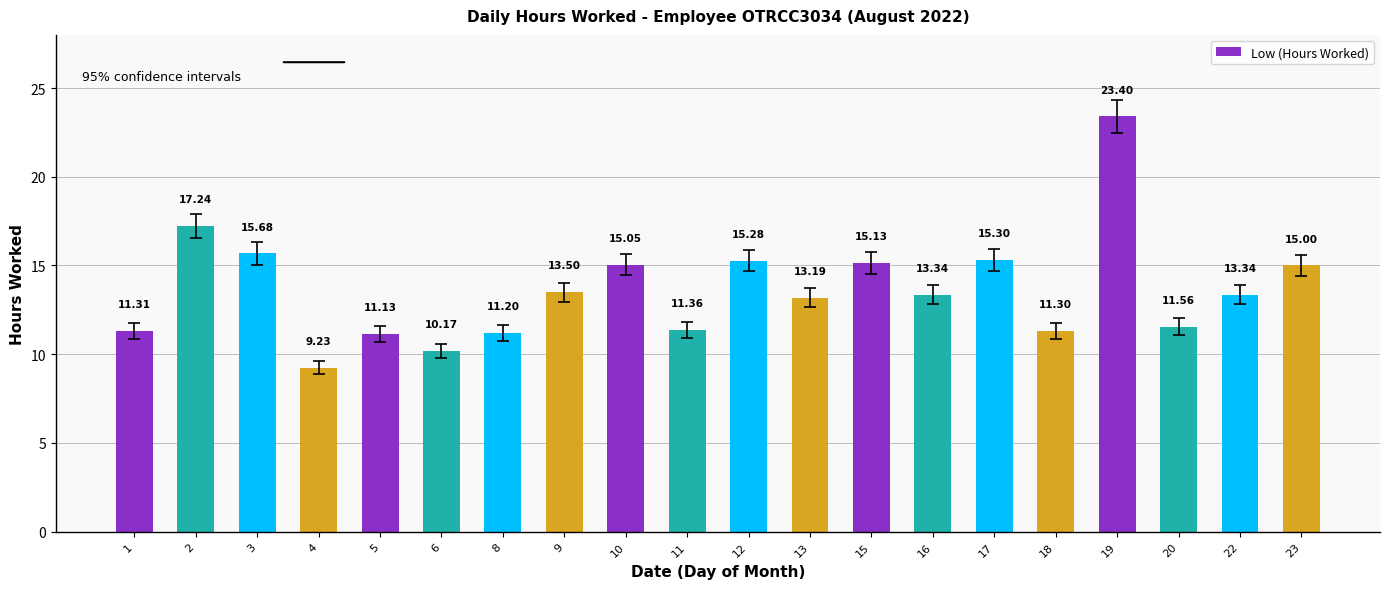

What is the change in value from 2 to 5?

-6.1